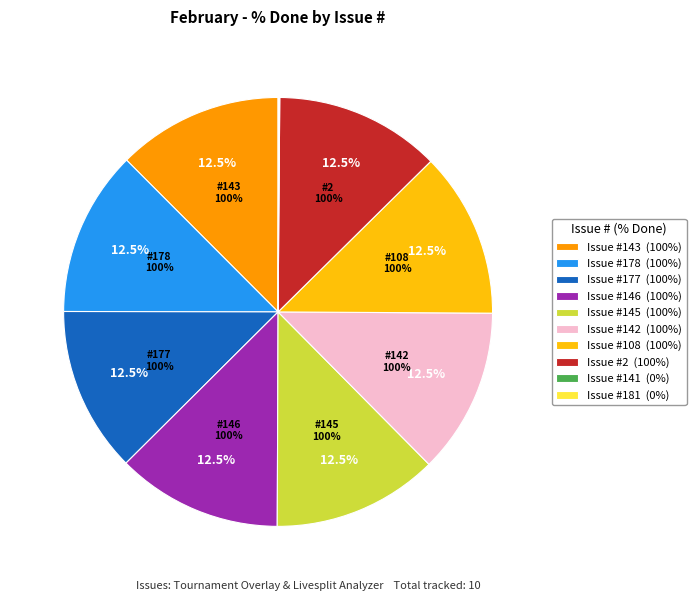

How much of the chart is everything except 143?

87.5%